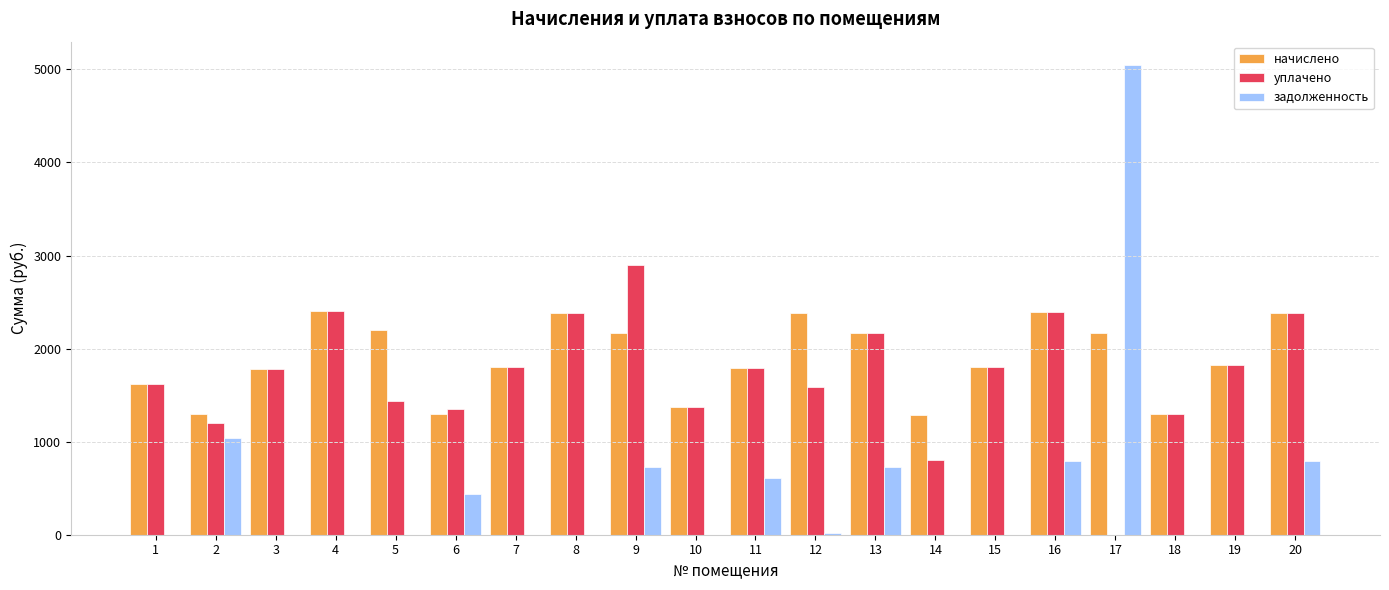

How many data points in начислено are above 1822?

10